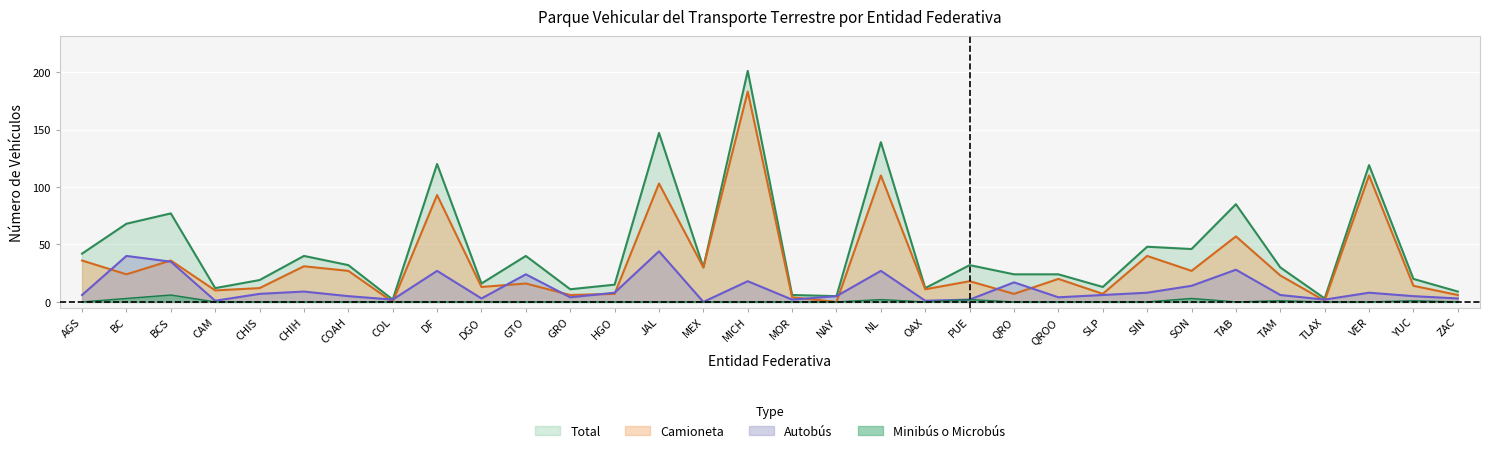

Which has a higher value, CAM or TAB?

TAB